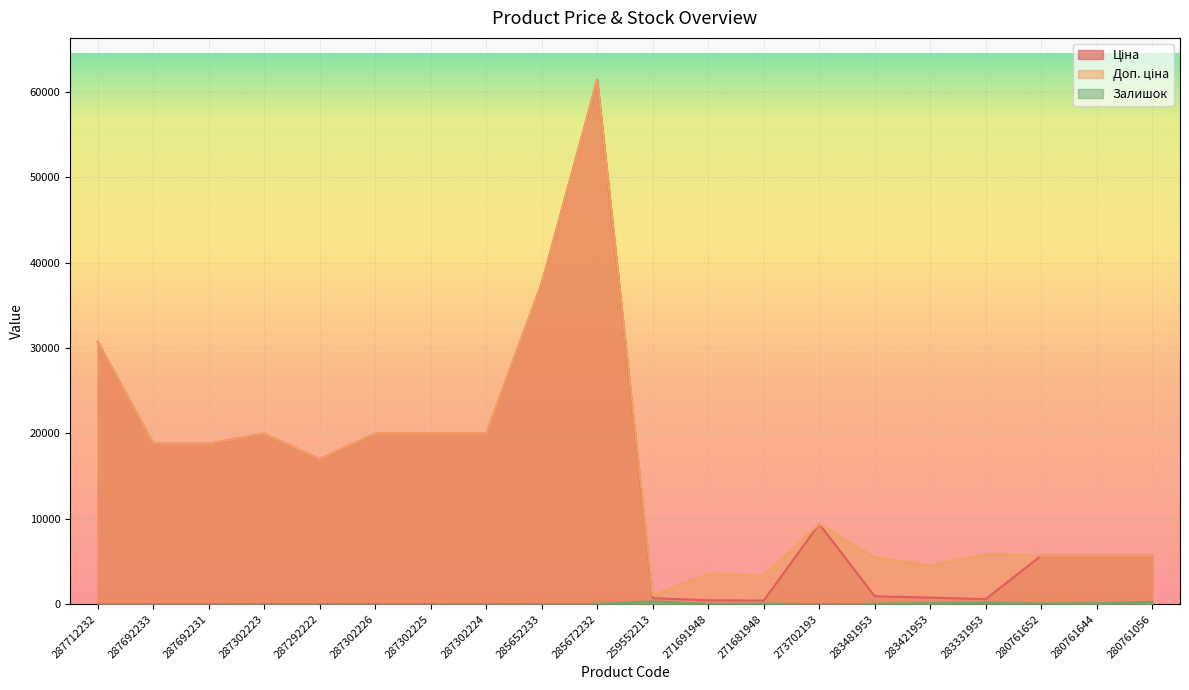

Does the chart display data point markers on the line(s)?

No